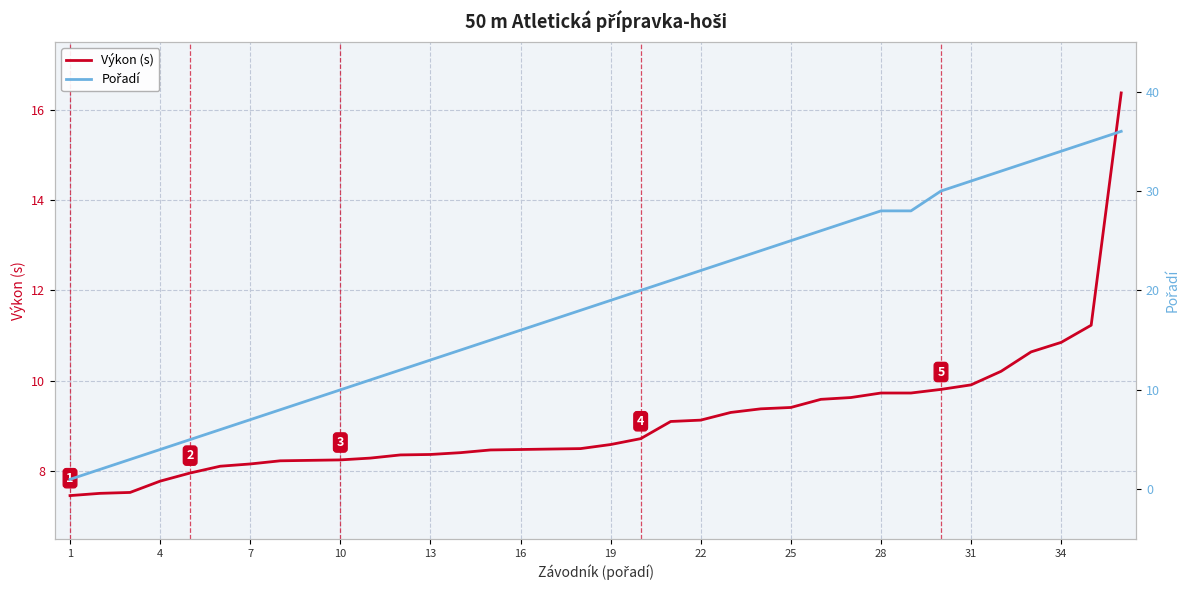

How many lines are shown in the chart?

2